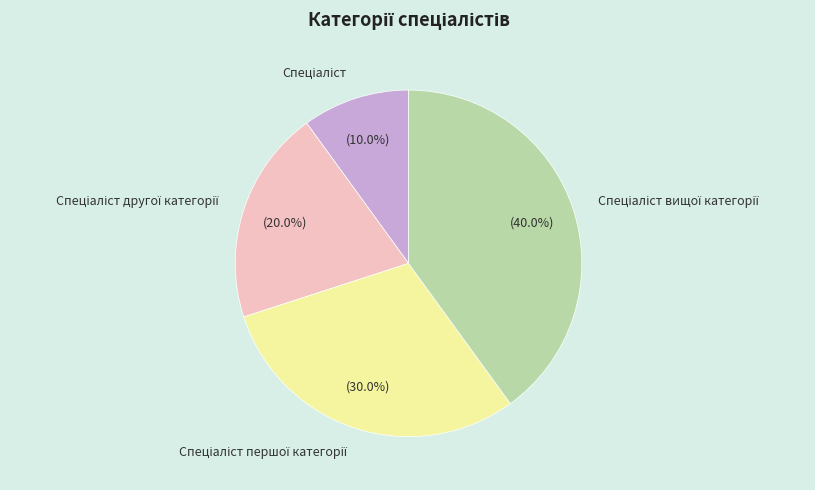

Is there any slice that represents more than half of the pie?

No